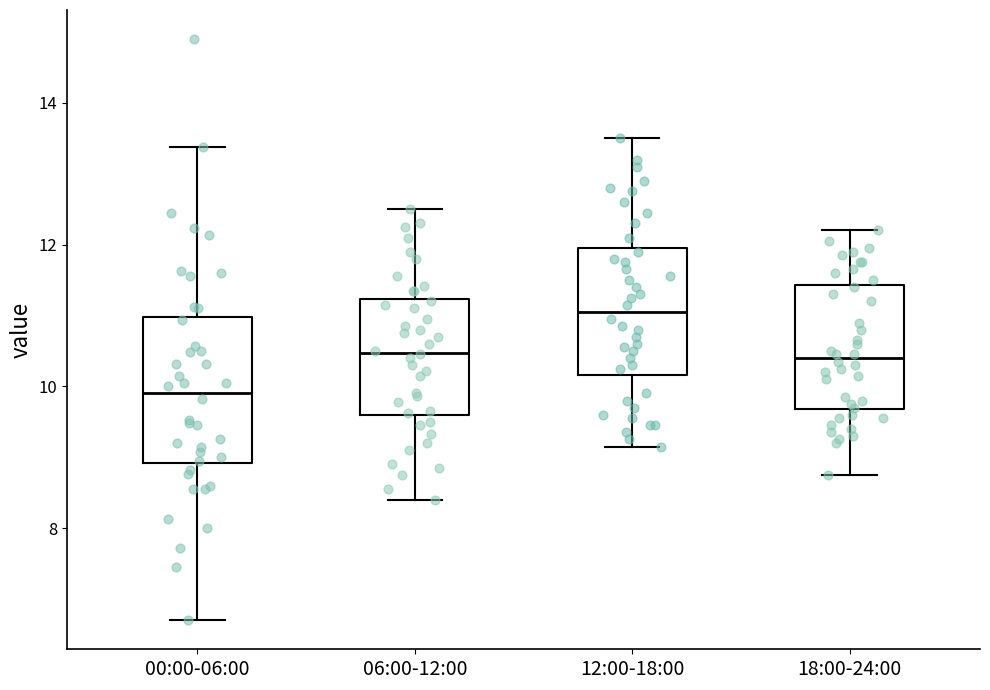

Reading left to right, transcribe this box plot: for each box, give where its median line is, the range the box spans, and where its two whiskers end, as read against the y-axis. The values are not printed on the chart, so give them approximately, as read against the axis.

00:00-06:00: median 10.0, box 9.0 to 11.0, whiskers 6.8 to 13.4
06:00-12:00: median 10.4, box 9.6 to 11.2, whiskers 8.4 to 12.6
12:00-18:00: median 11.0, box 10.2 to 12.0, whiskers 9.2 to 13.6
18:00-24:00: median 10.4, box 9.6 to 11.4, whiskers 8.8 to 12.2